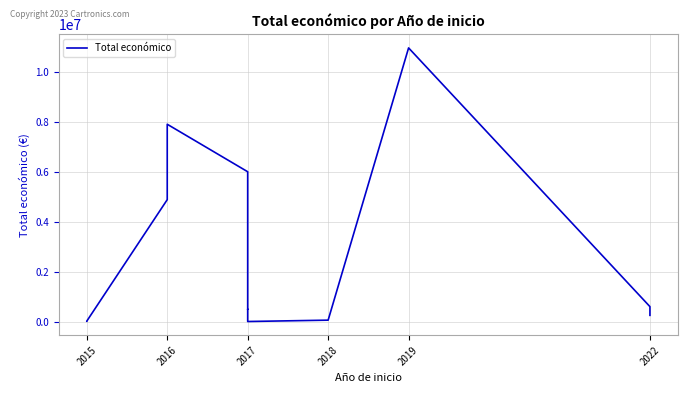

What is the difference between the maximum and second lowest values?

10934421